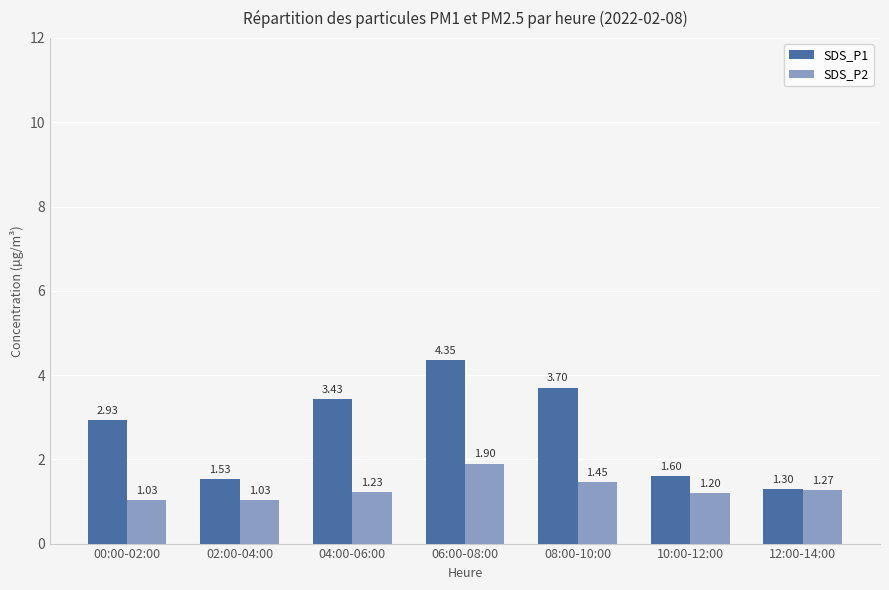

What position from the right is 02:00-04:00?

6